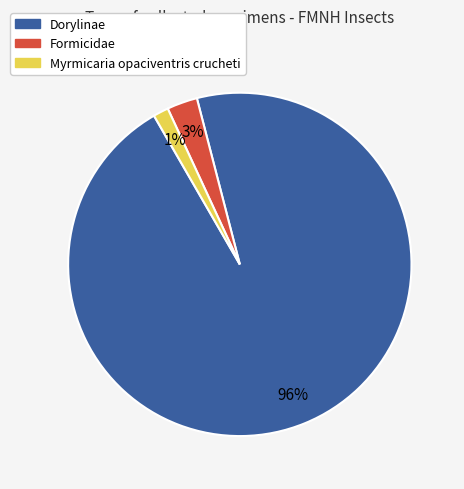

Which slice is the smallest?

Myrmicaria opaciventris crucheti